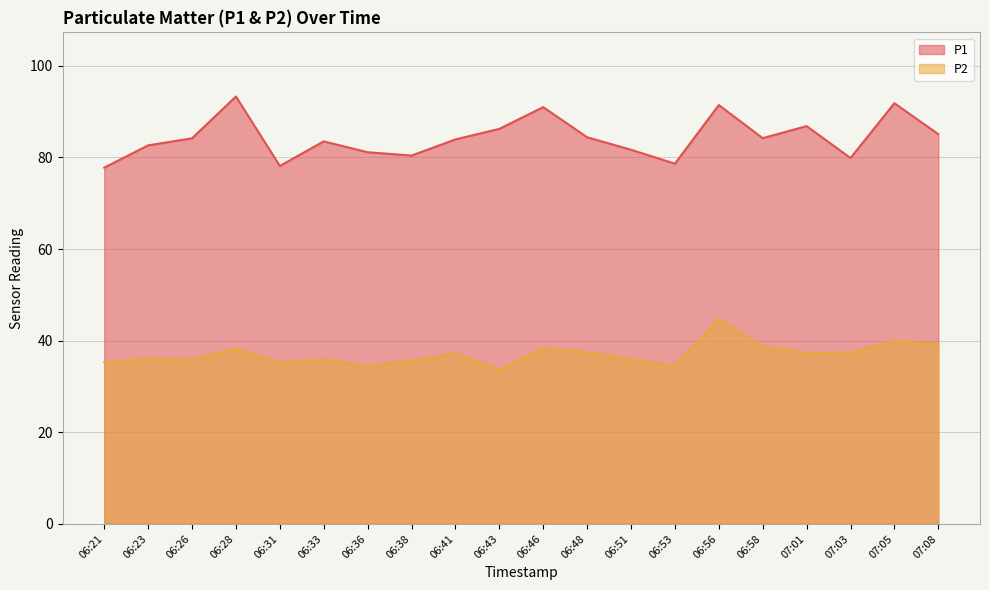

Between 06:53 and 07:03, which series saw the biggest shift?

P2